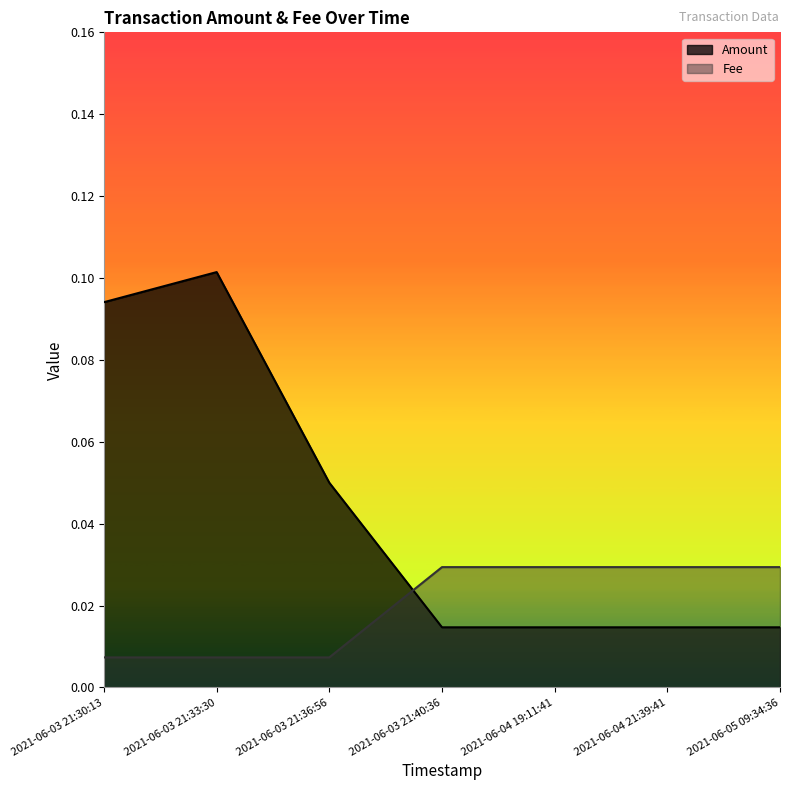

What is the label of the 5th point from the left?

2021-06-04 19:11:41